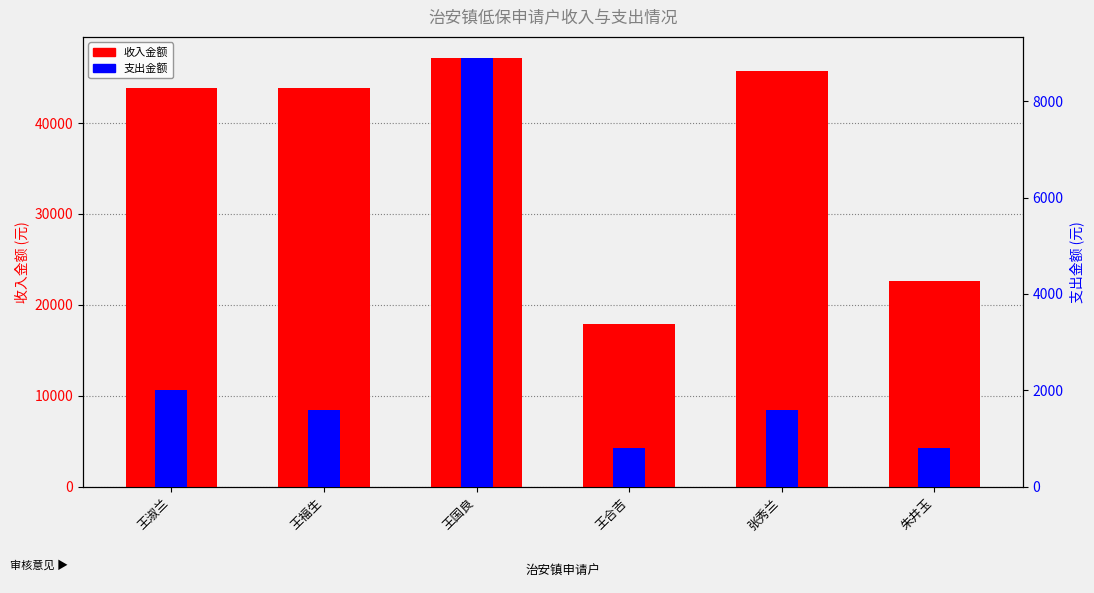

At how many categories does at least one series exceed 20175?

5